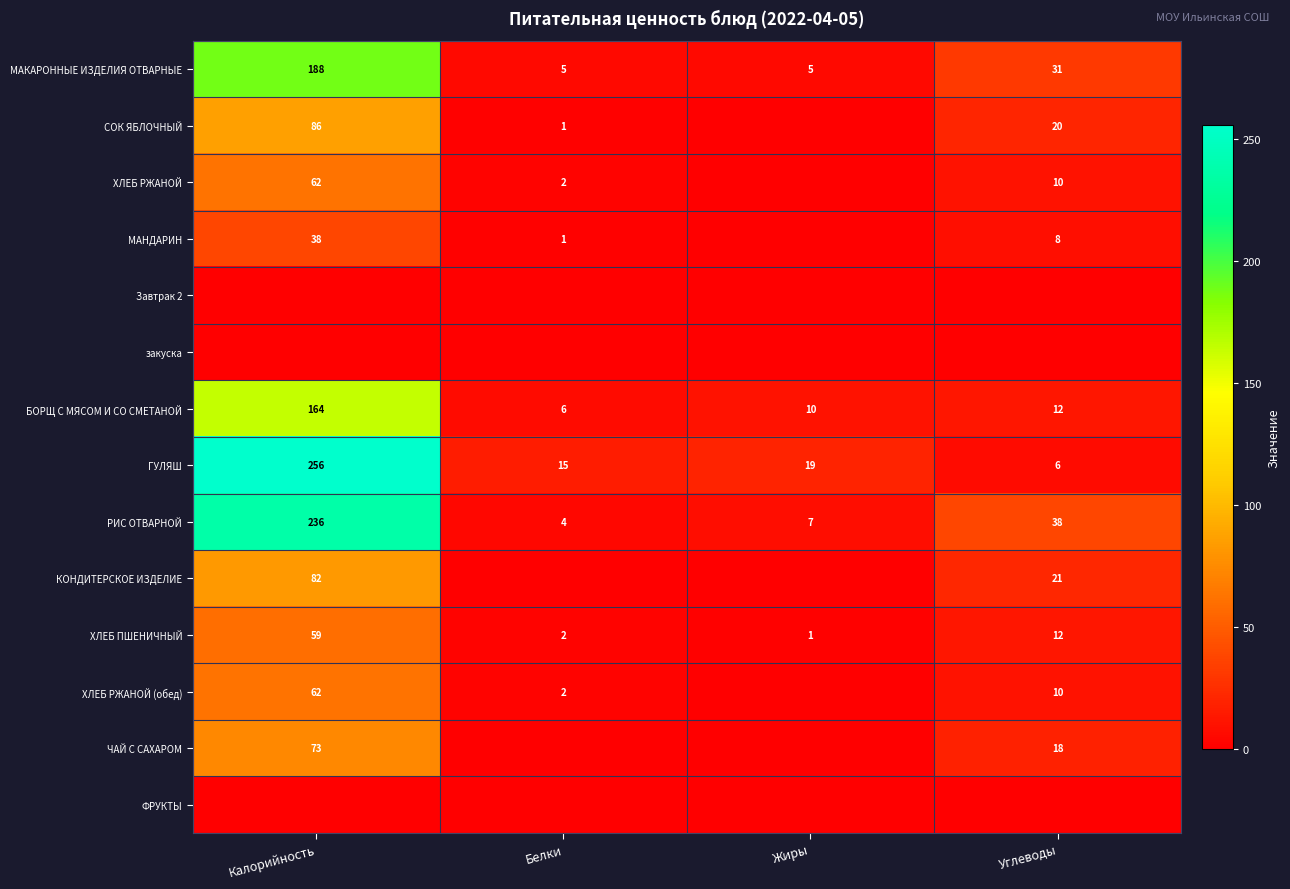

What is the difference between the second highest and minimum values in the БОРЩ С МЯСОМ И СО СМЕТАНОЙ series?

6